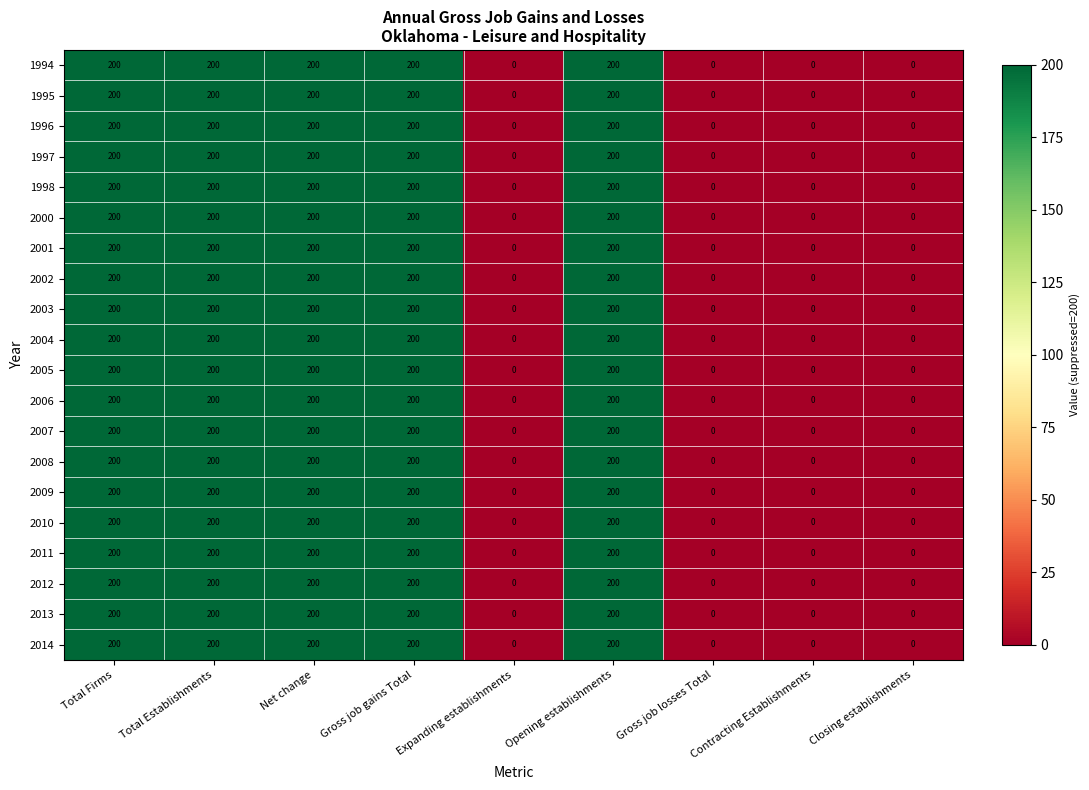

At how many categories does at least one series exceed 58?

5